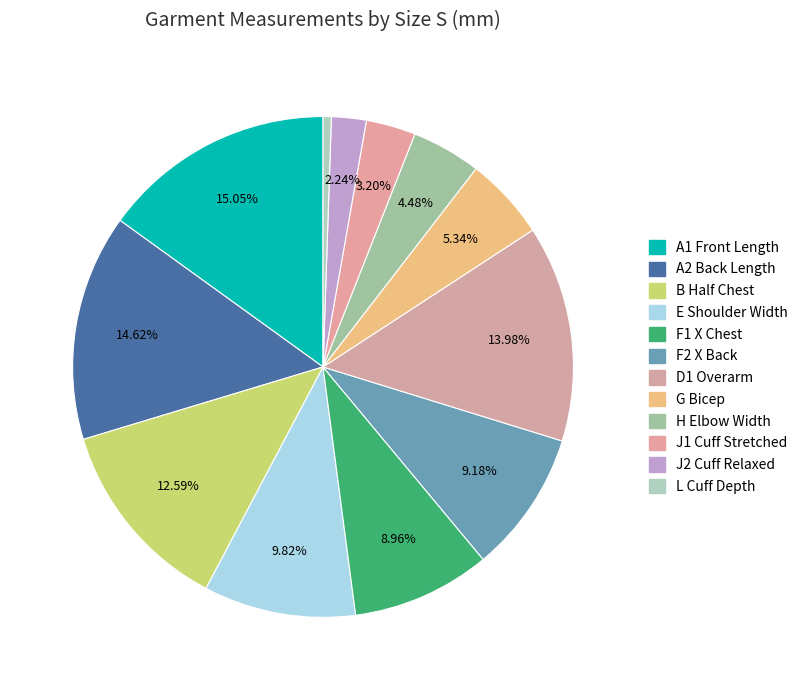

Is there any slice that represents more than half of the pie?

No